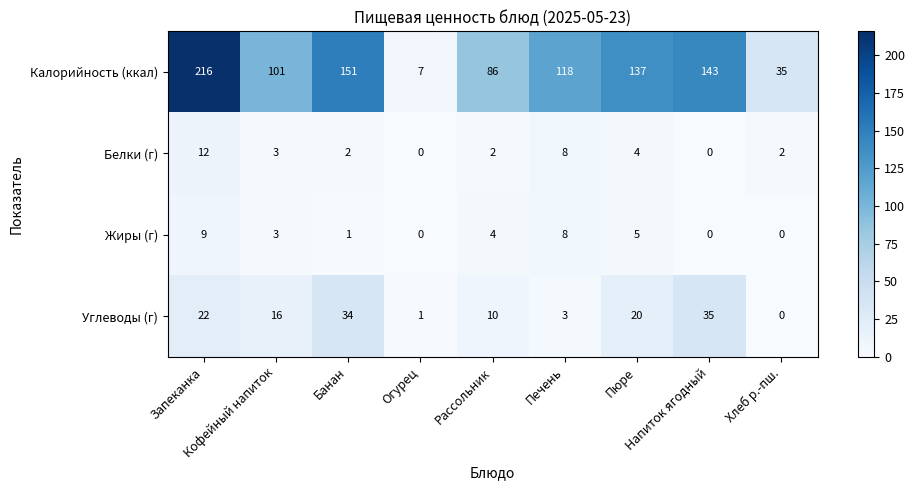

What is the difference between the second highest and minimum values in the Углеводы (г) series?

34